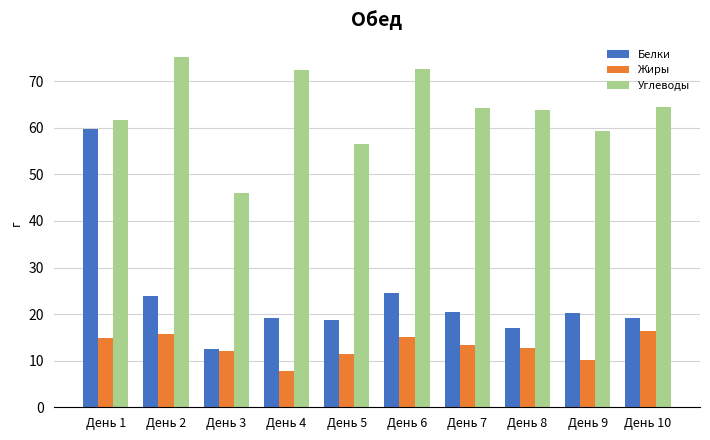

Which series has the largest range (max minus min)?

Белки